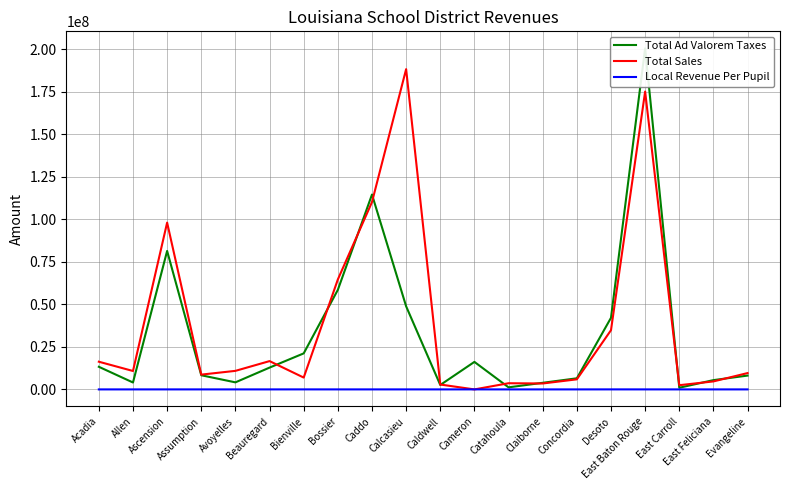

Between Evangeline and Catahoula, which is larger?

Evangeline